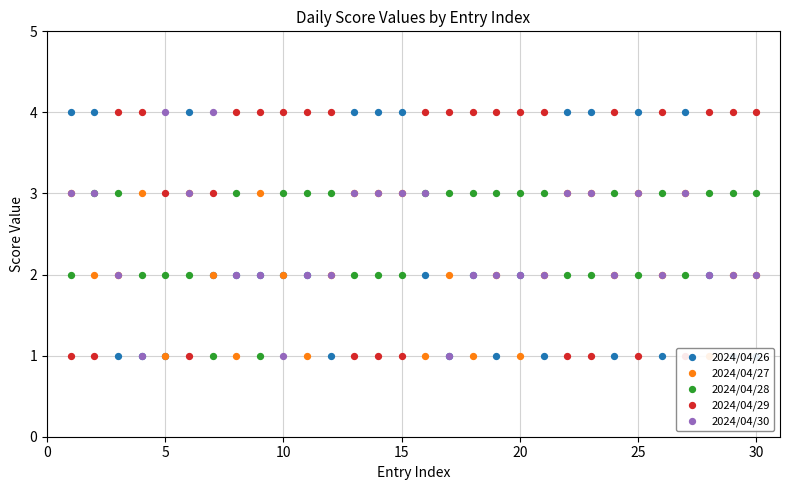

At how many categories does at least one series exceed 2?

30